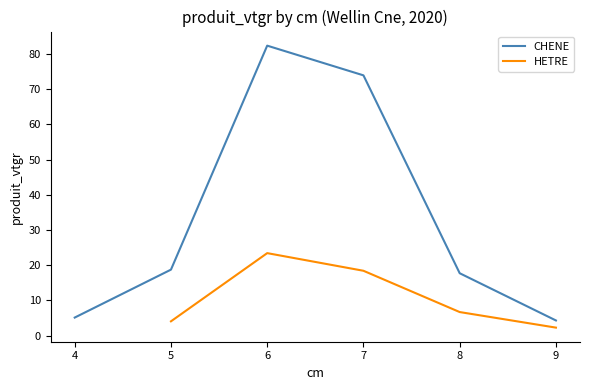

What is the sum of all CHENE values?

202.3